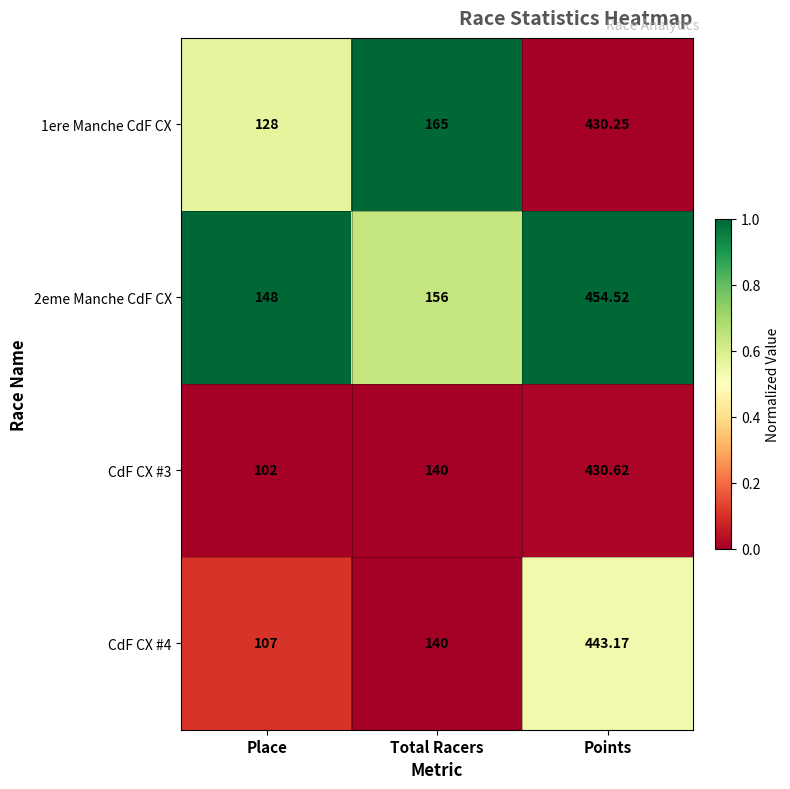

At which label is 1ere Manche CdF CX closest to 279?

Total Racers